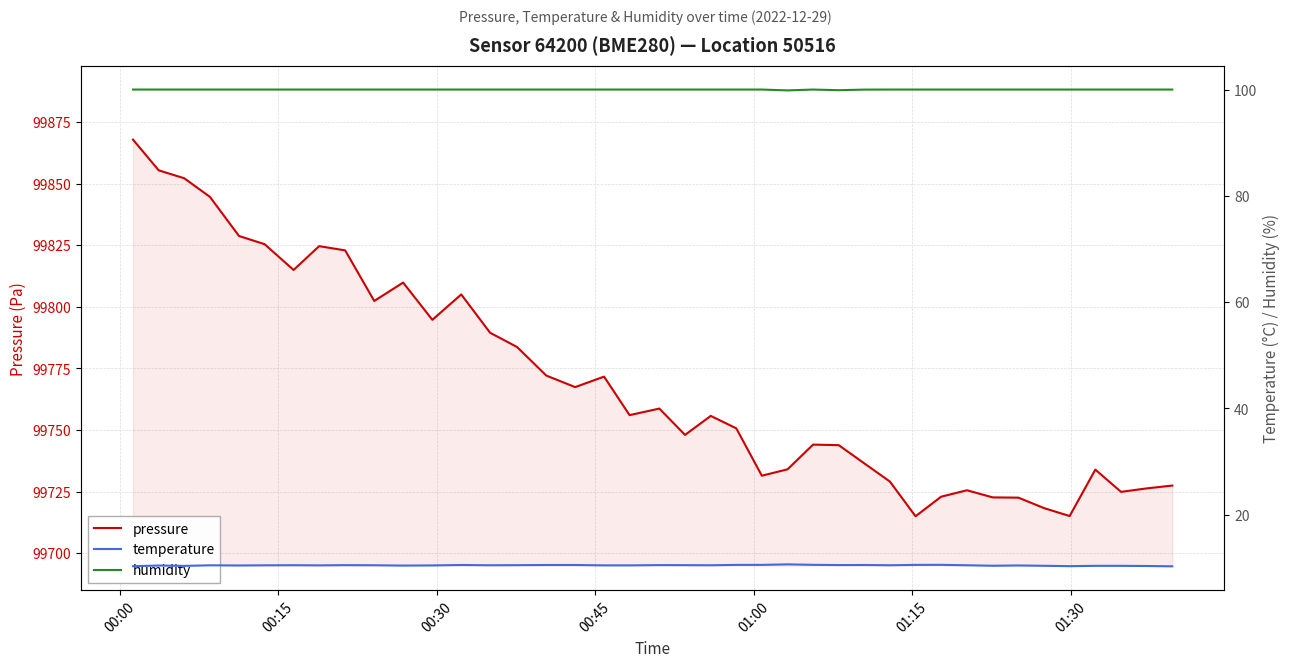

What is the lowest value of the pressure series?

99715.0